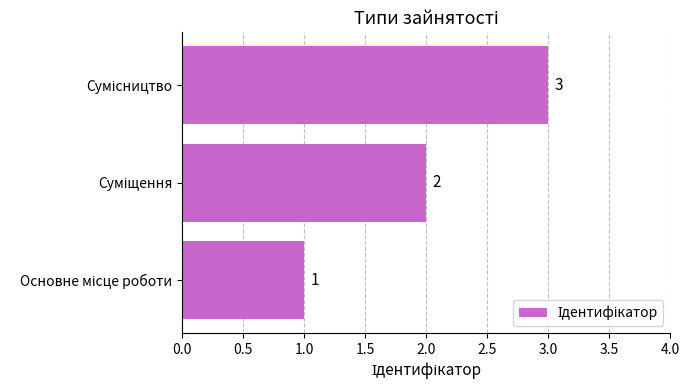

How many bars are there in total?

3